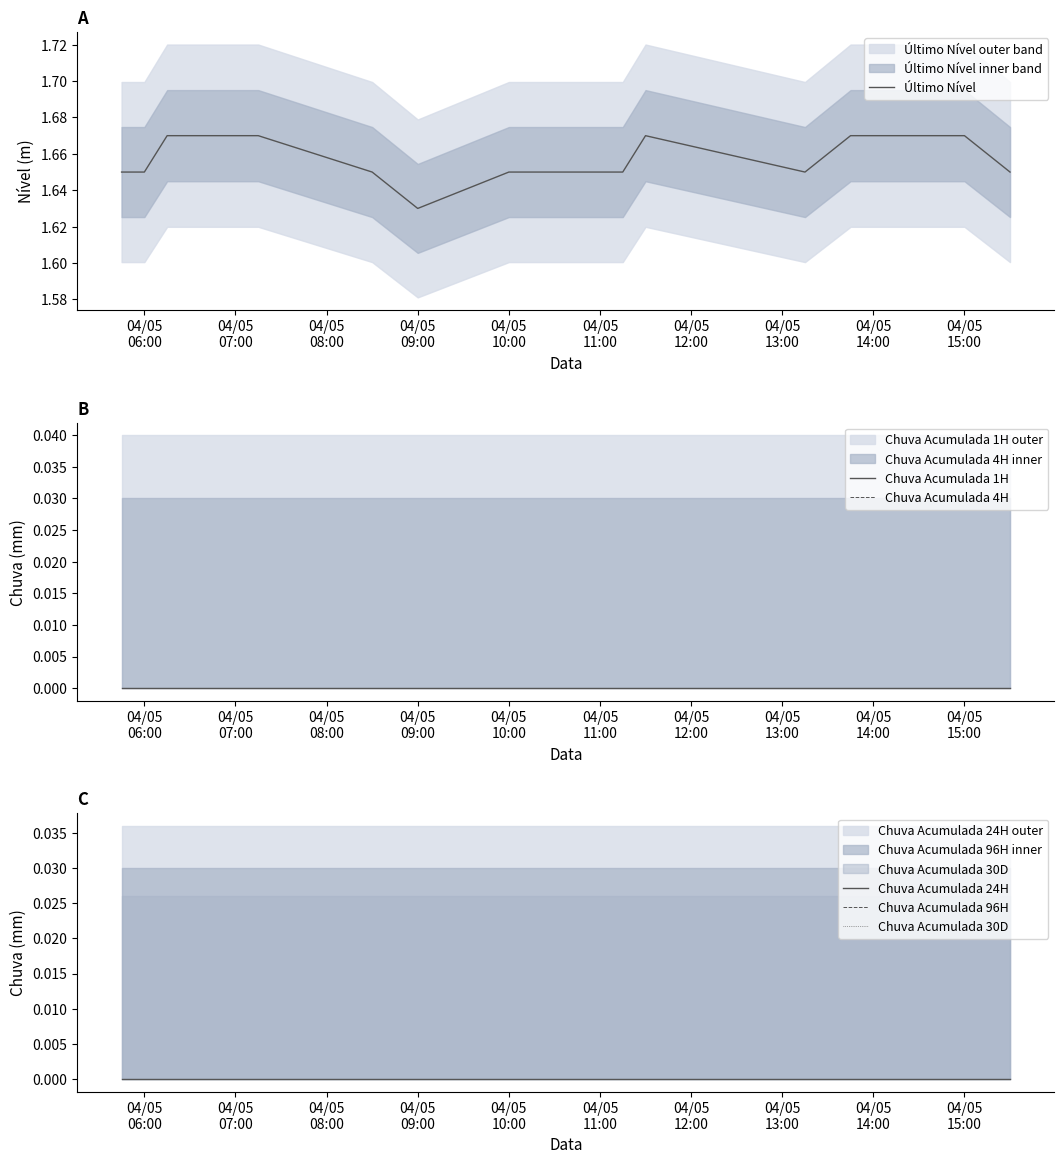

What is the total value across all series at 04/05
09:00?

1.6